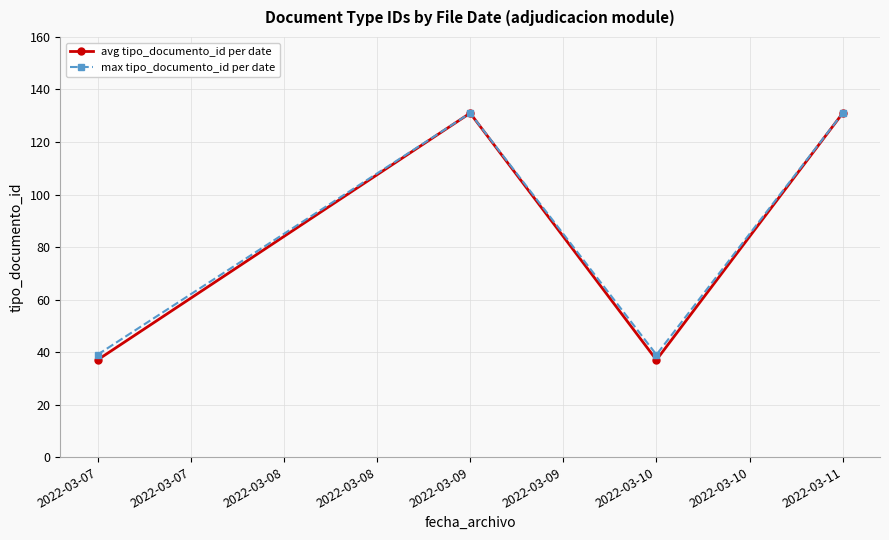

What is the smallest value displayed?

37